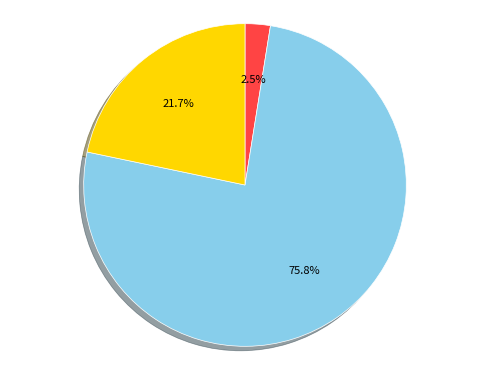

Is there a majority slice in this chart?

Yes